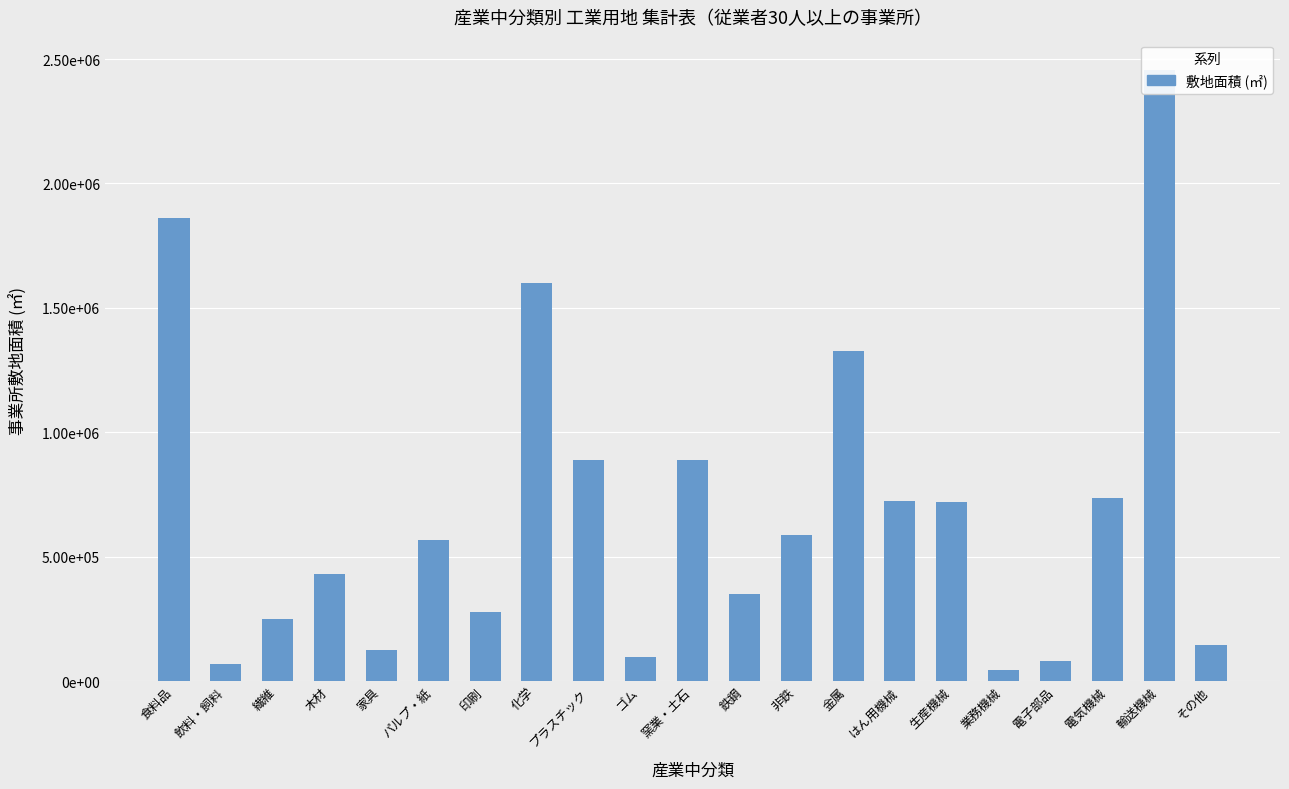

Reading left to right, extract all data points from this chart.

食料品=1862019	飲料・飼料=70284	繊維=249138	木材=431326	家具=123408	パルプ・紙=566911	印刷=278205	化学=1601597	プラスチック=889401	ゴム=96027	窯業・土石=886617	鉄鋼=348190	非鉄=585357	金属=1327597	はん用機械=723719	生産機械=720502	業務機械=43279	電子部品=78722	電気機械=734165	輸送機械=2454986	その他=146173